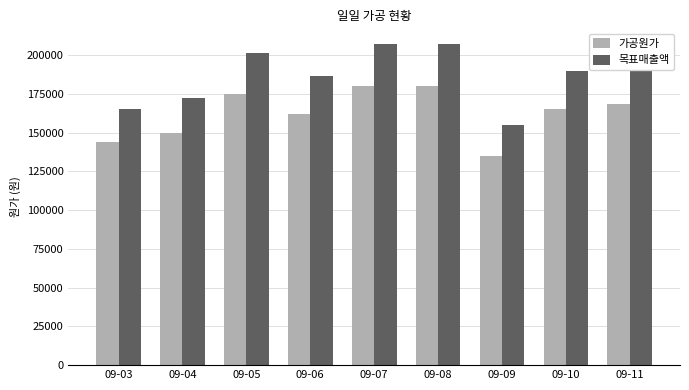

What is the difference between the highest and lowest values at 09-10?

24750